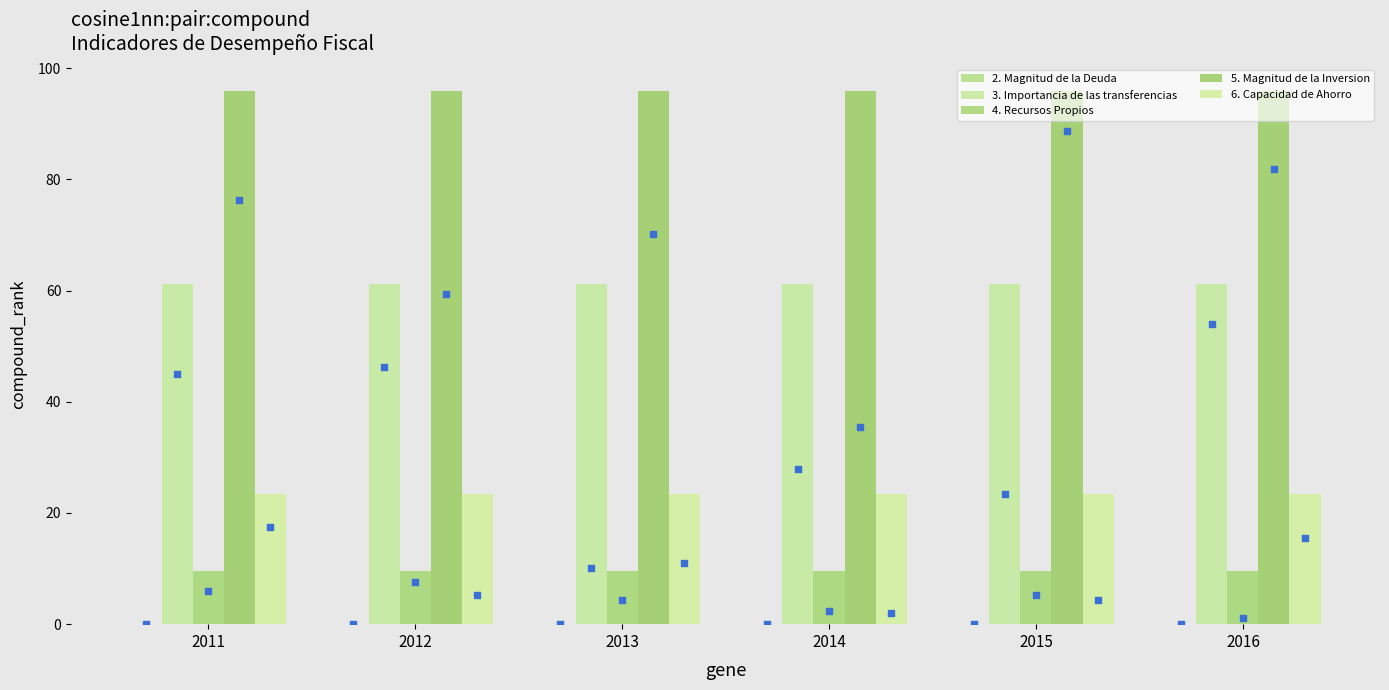

Which series has the largest total across all categories?

5. Magnitud de la Inversion